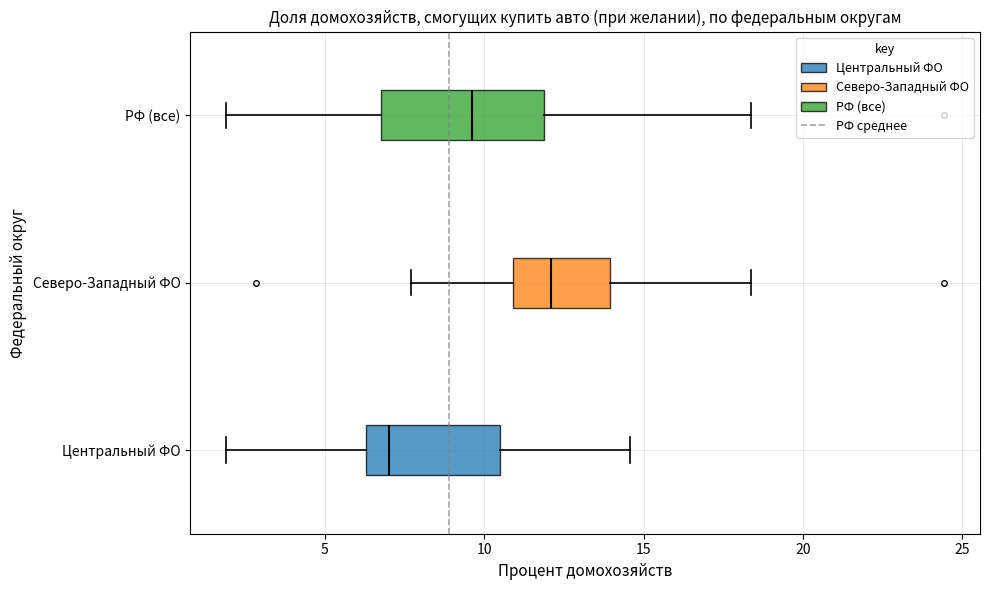

Reading bottom to top, transcribe this box plot: for each box, give where its median line is, the range the box spans, and where its two whiskers end, as read against the x-axis. The values are not printed on the chart, so give them approximately, as read against the axis.

Центральный ФО: median 7.0, box 6.5 to 10.5, whiskers 2.0 to 14.5
Северо-Западный ФО: median 12.0, box 11.0 to 14.0, whiskers 7.5 to 18.5
РФ (все): median 9.5, box 7.0 to 12.0, whiskers 2.0 to 18.5